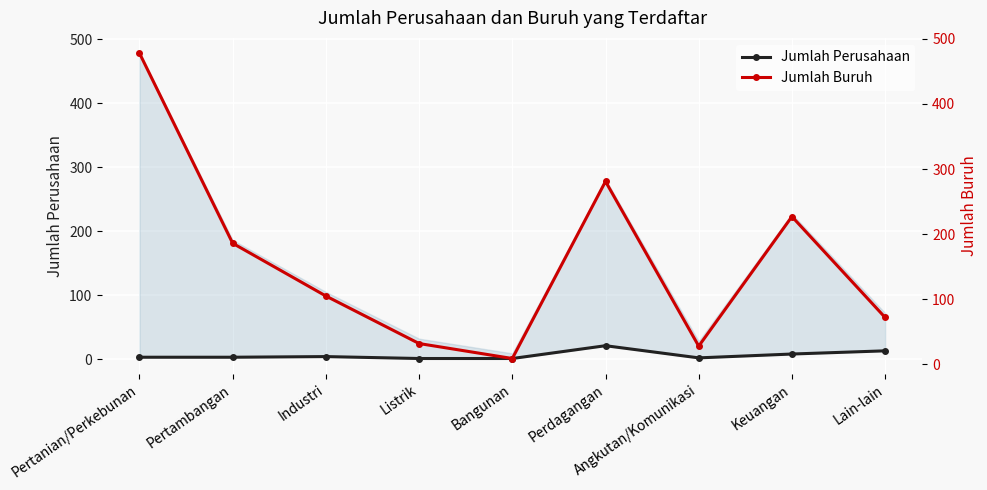

Is the value of Jumlah Buruh at Listrik greater than the value of Jumlah Perusahaan at Bangunan?

Yes